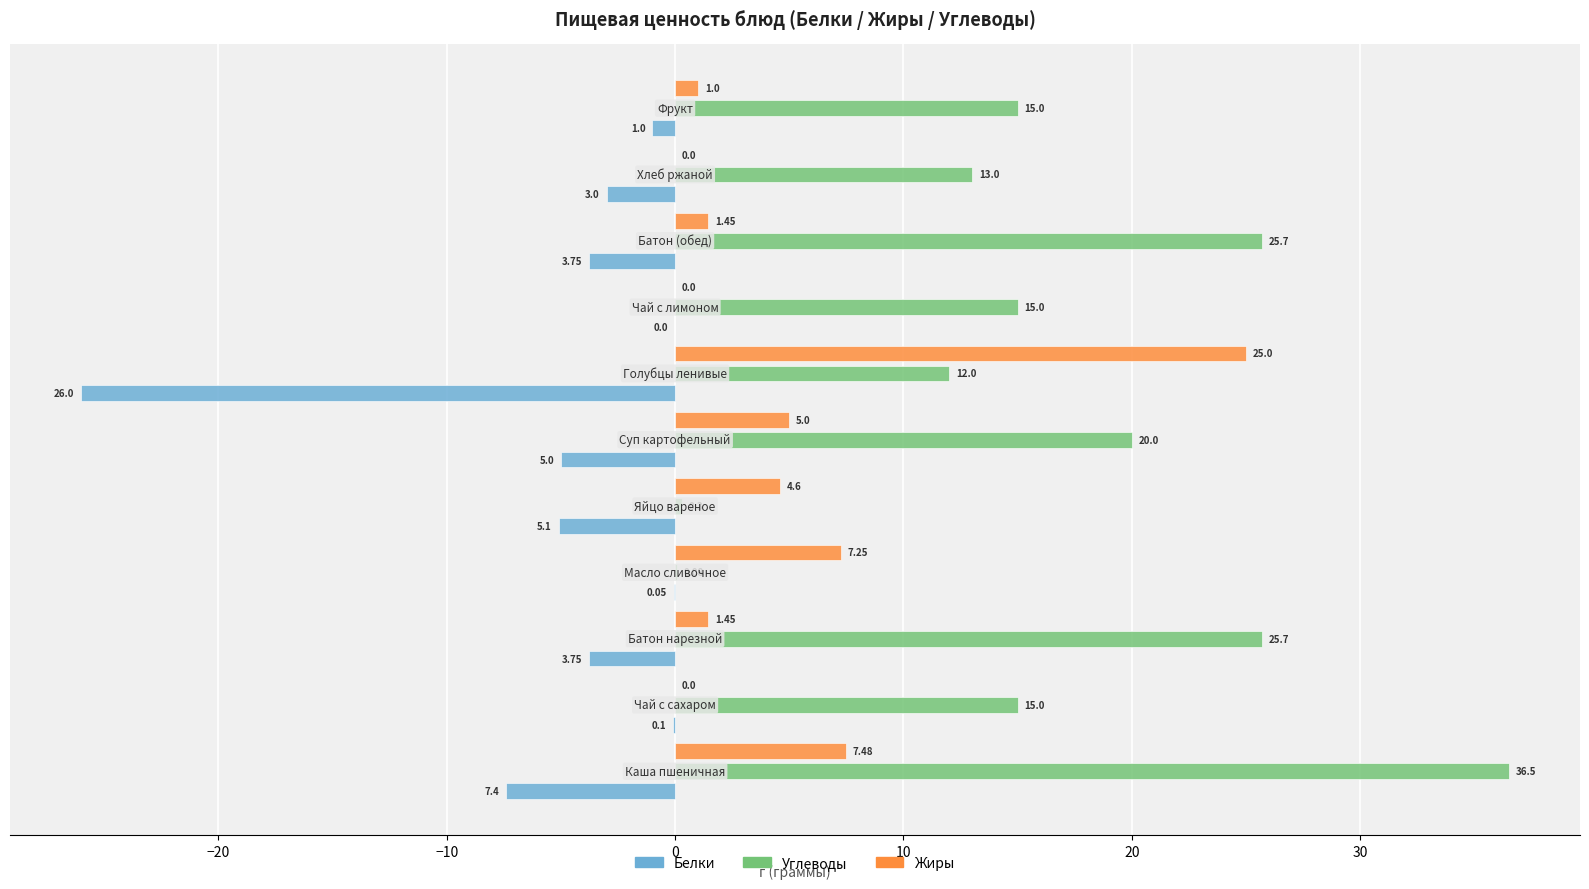

Which series has the largest total across all categories?

Углеводы